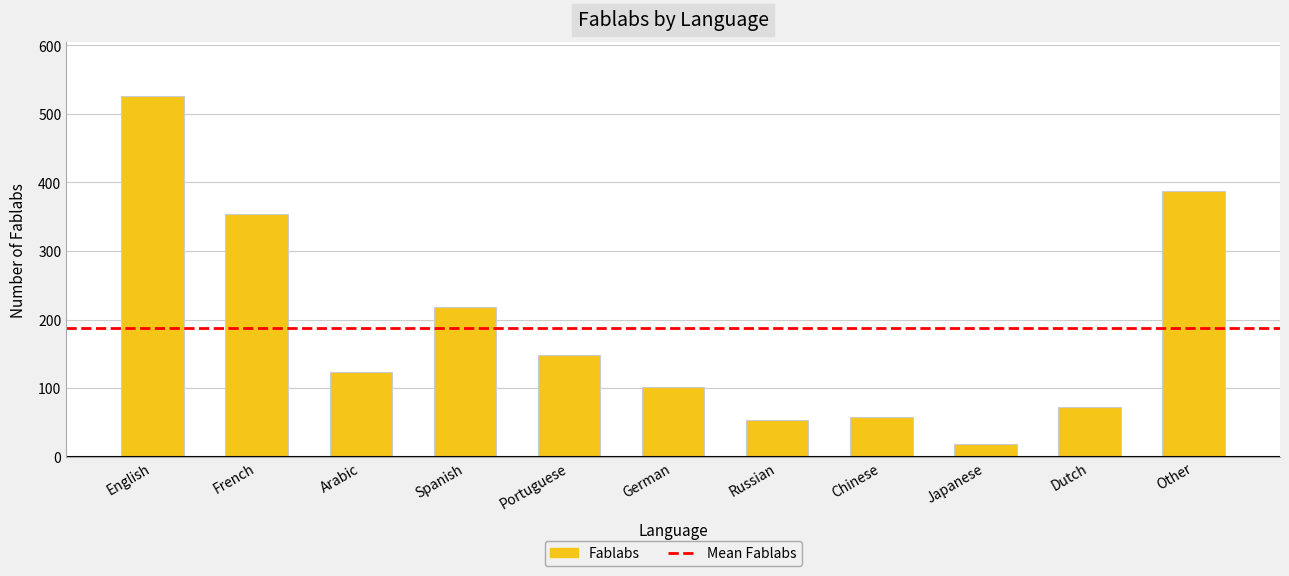

How many data points does each series have?

11